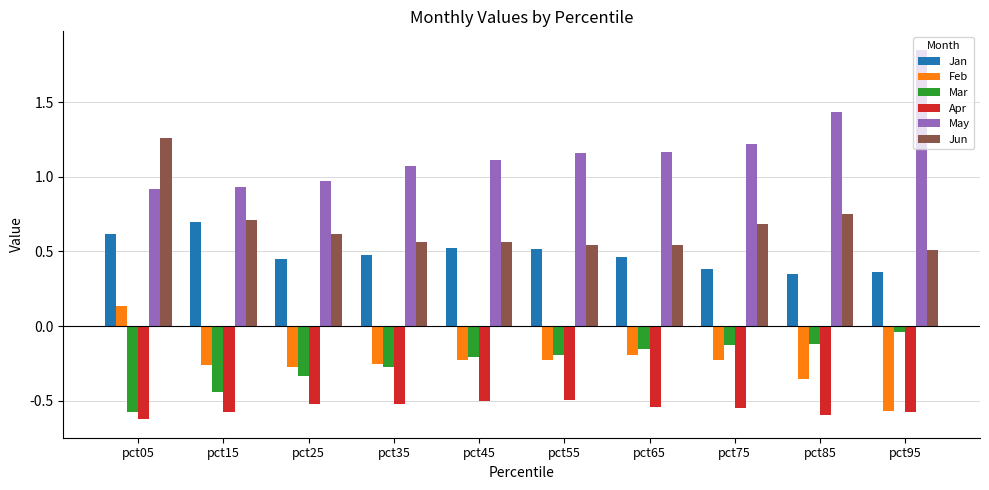

The Jun series shows 0.6 at pct25. True or false?

True